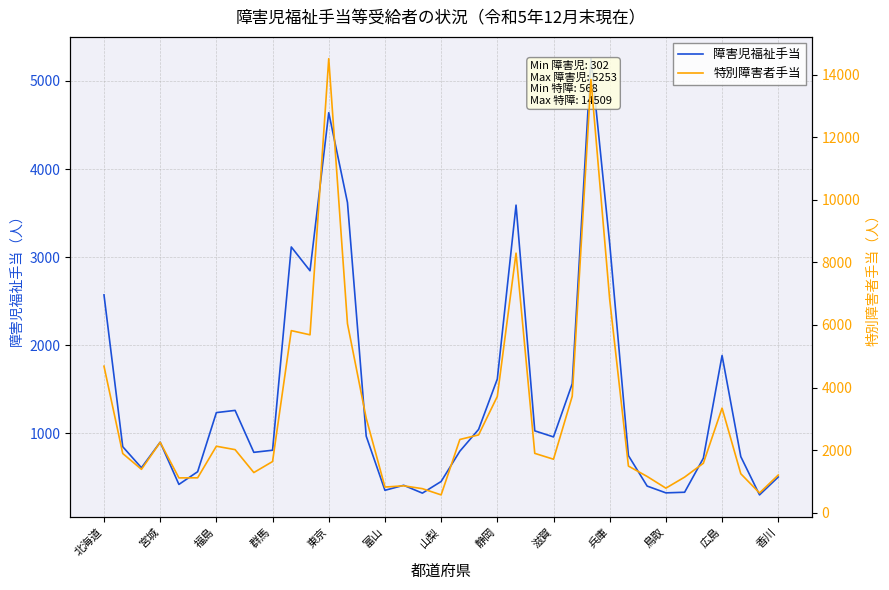

The 障害児福祉手当 series shows 325 at 鳥取. True or false?

True